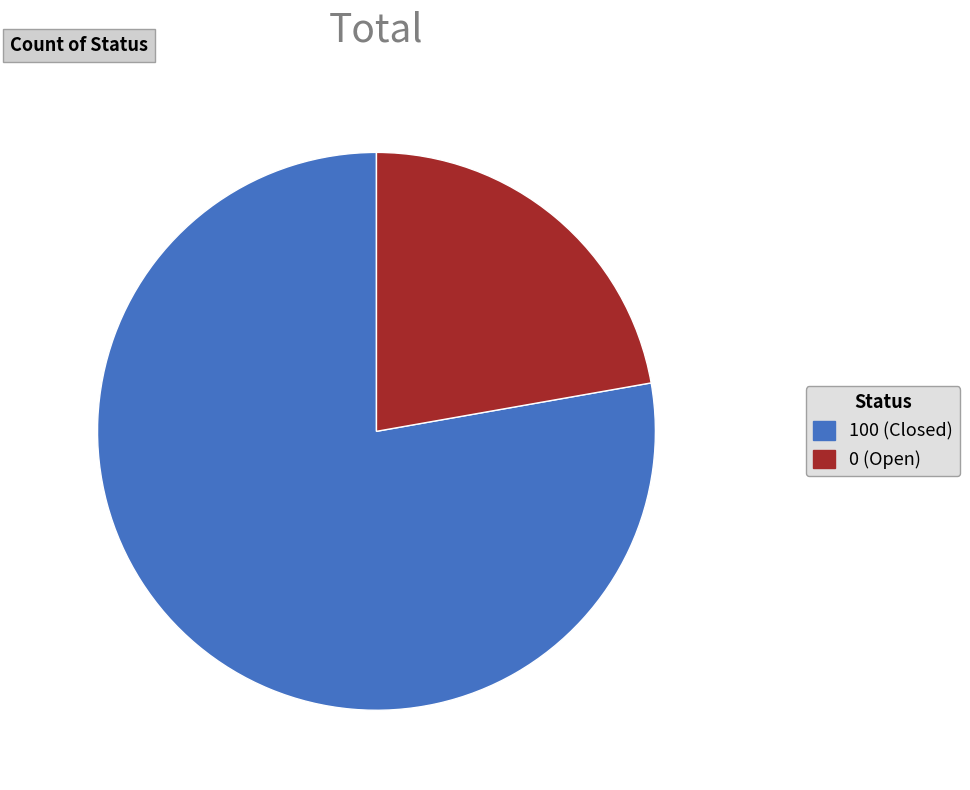

What is the smallest slice in the pie chart?

0 (Open)